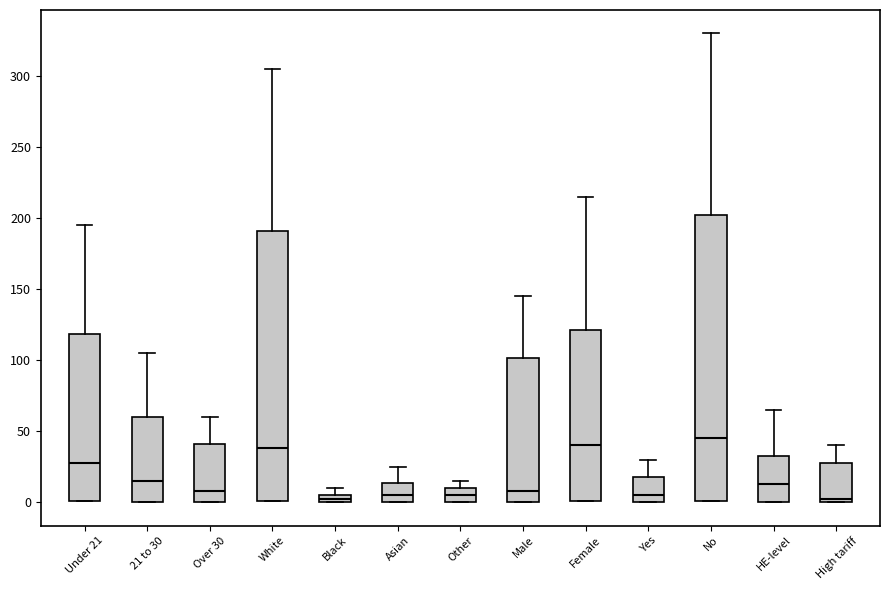

Which box has the highest median line?

No